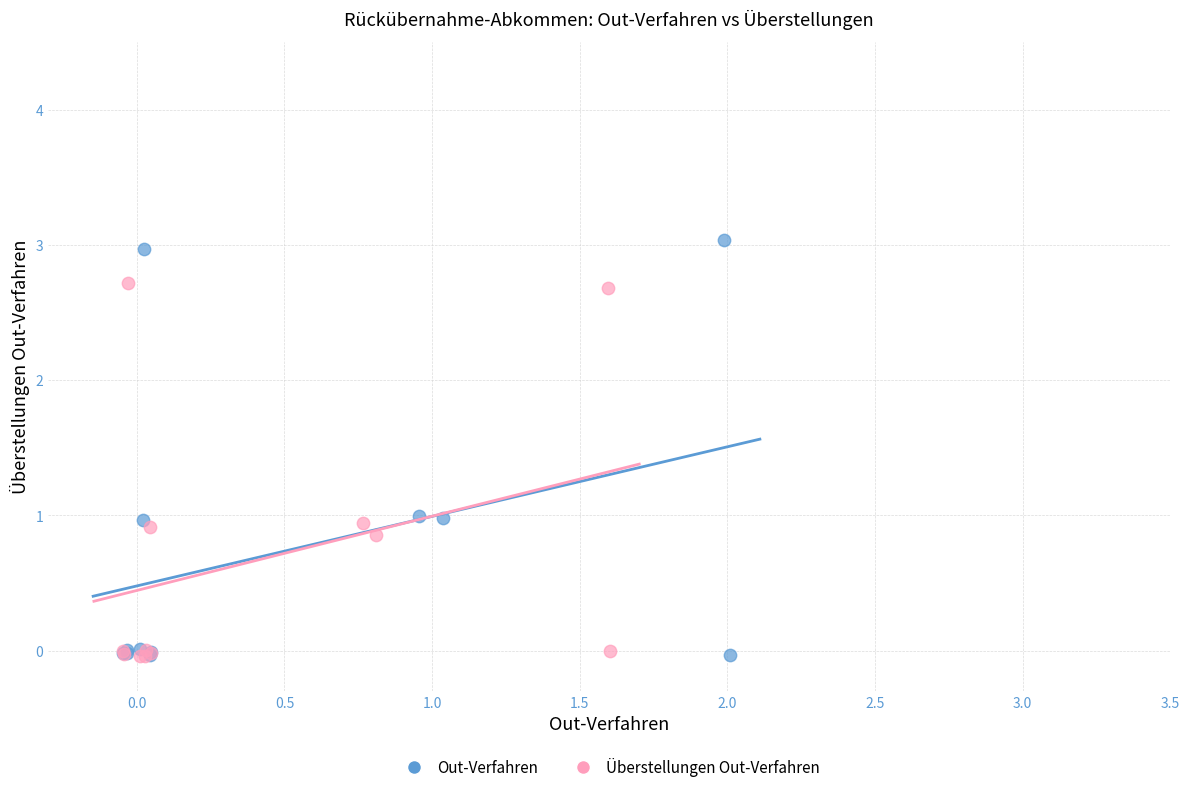

Which series has the widest spread of Y values?

Out-Verfahren